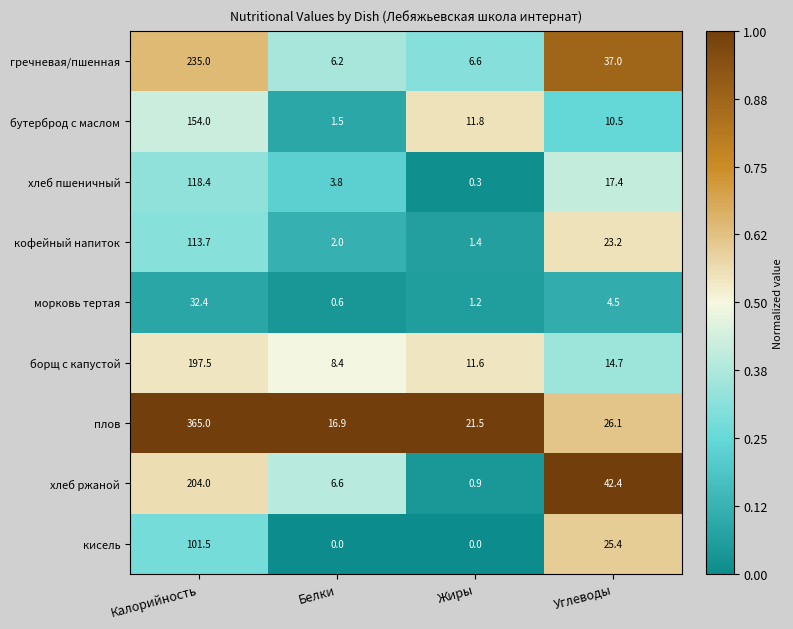

What is the sum of all хлеб пшеничный values?

139.9